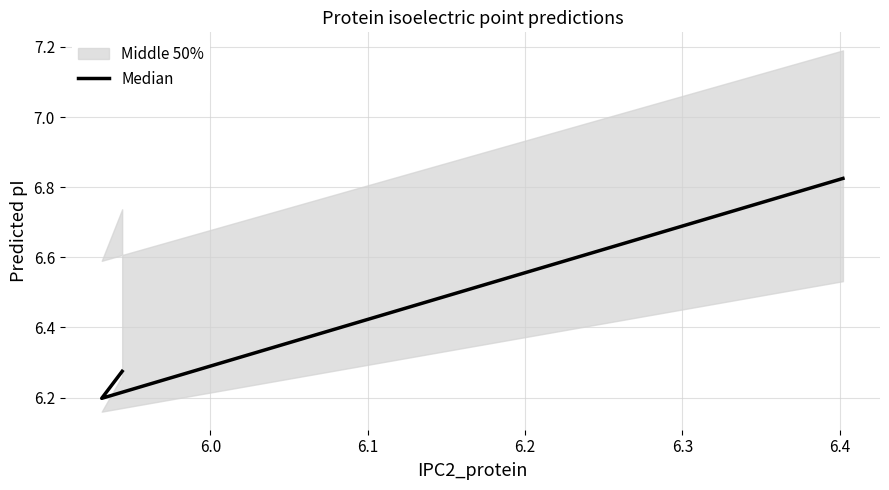

What is the value of the 2nd point from the left?

6.2